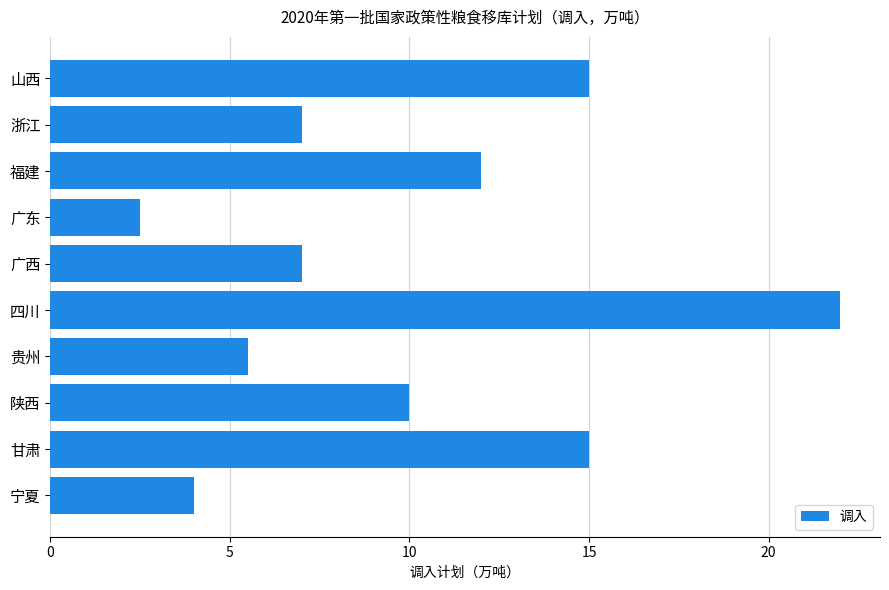

What is the difference between the maximum and minimum values?

19.5